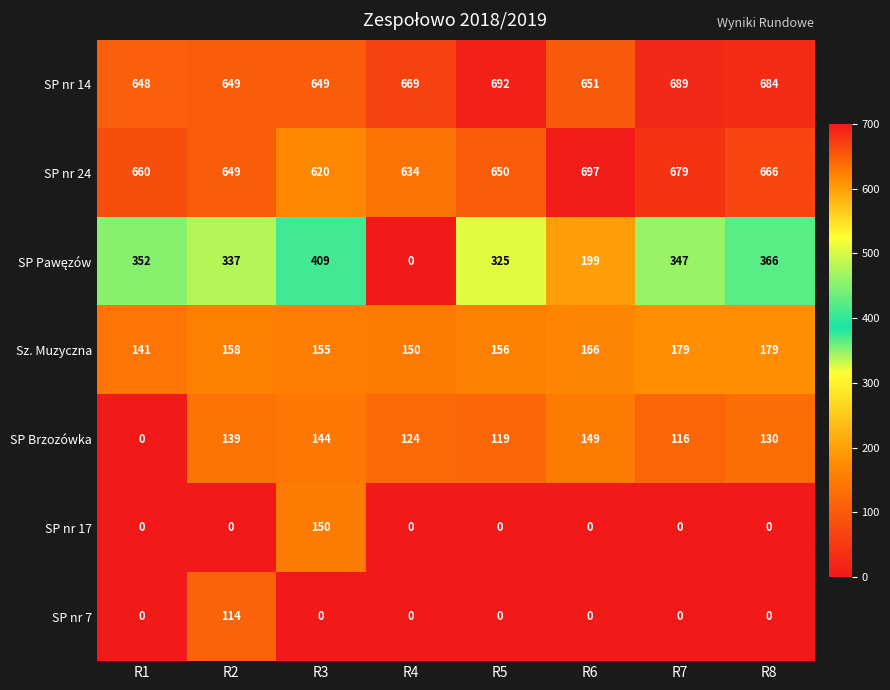

List the labels in order of SP nr 24 value, smallest first.

R3, R4, R2, R5, R1, R8, R7, R6